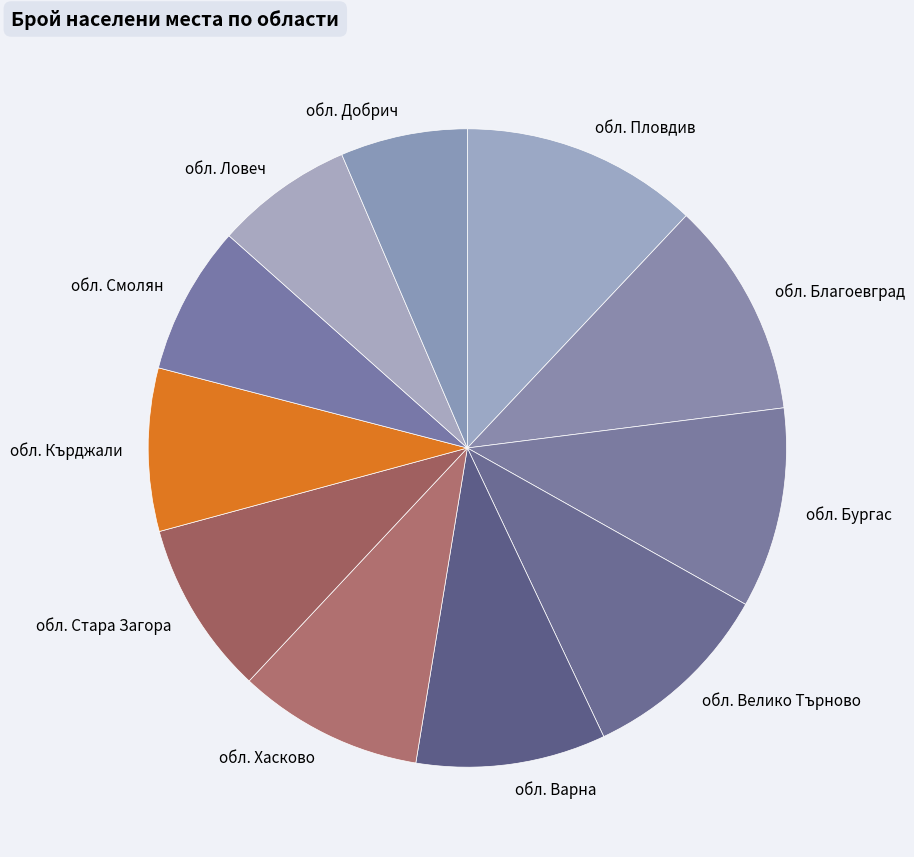

Do обл. Стара Загора and обл. Хасково together represent more than half of the pie?

No